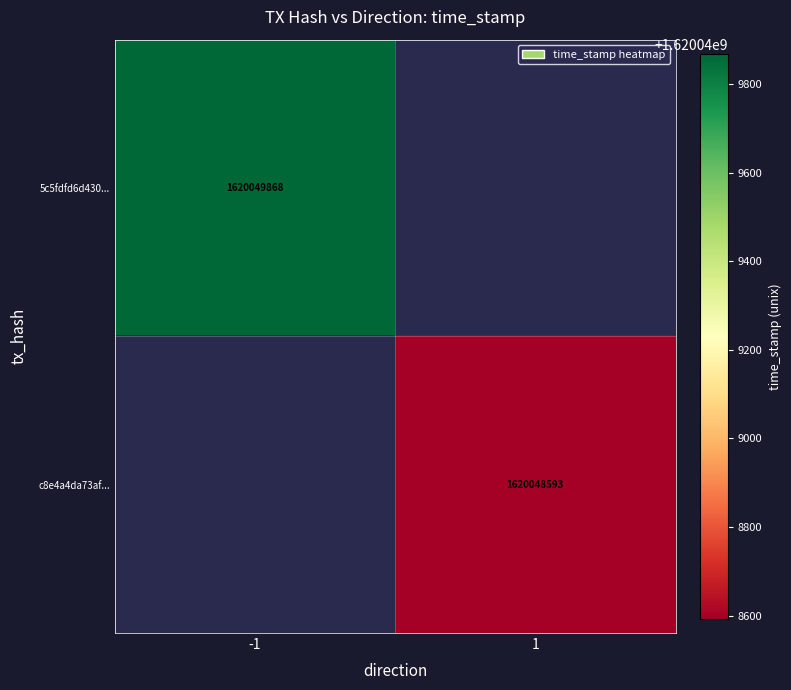

Rank the series at 0 from lowest to highest value.

5c5fdfd6d4302bf0e7a6c4e6c5a3e32aaa8561e, c8e4a4da73af7020ce673d4669713e6b8be82d6